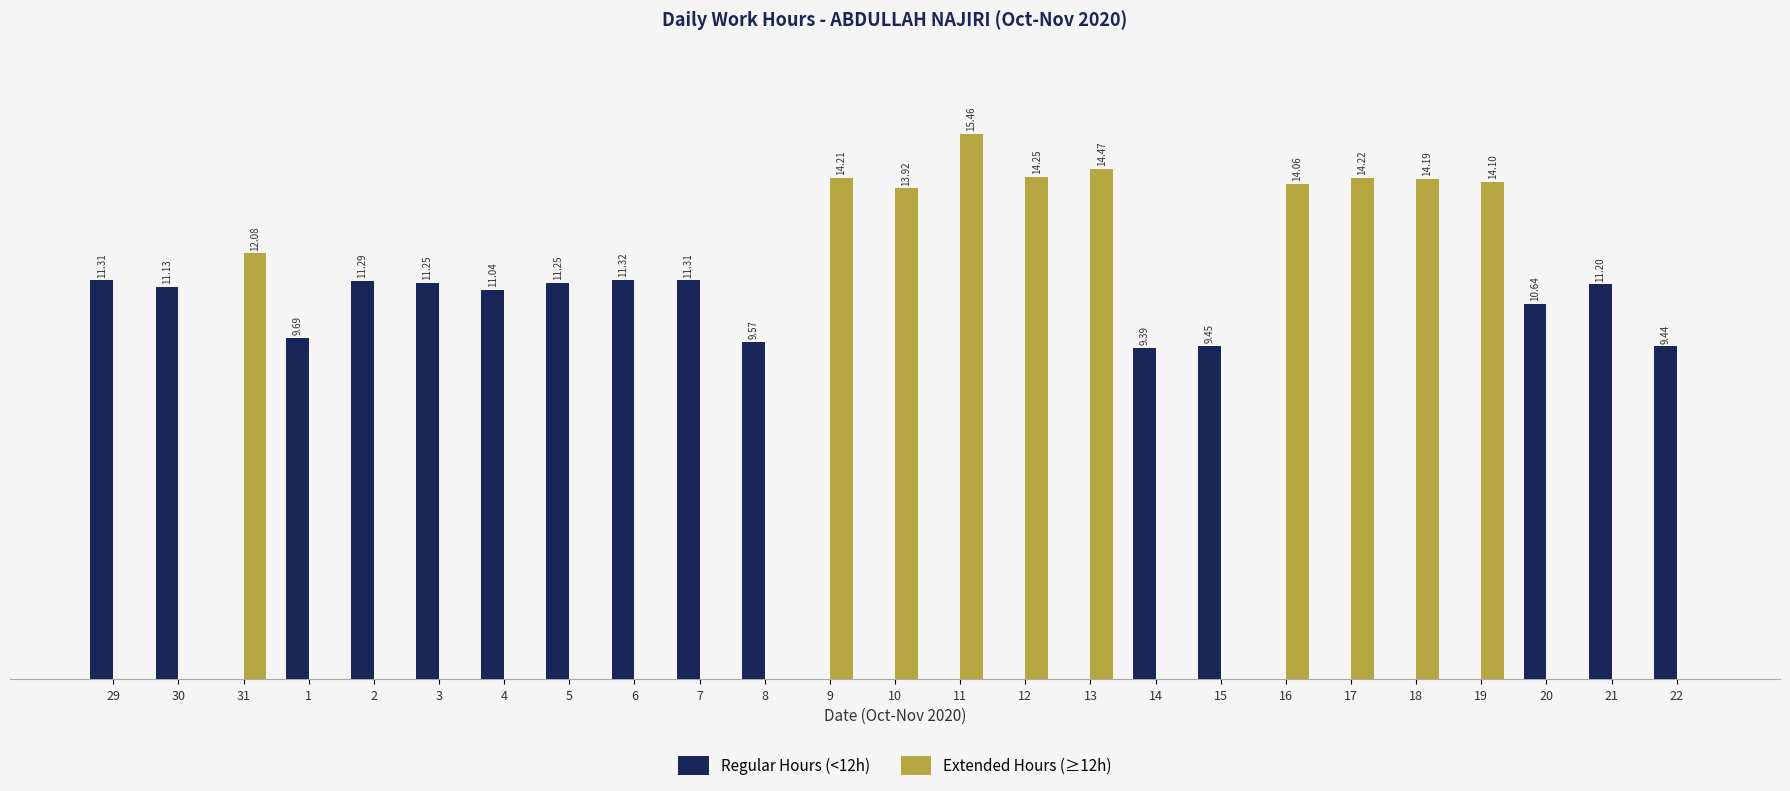

Is the value of Extended Hours (≥12h) at 14 greater than the value of Regular Hours (<12h) at 20?

No